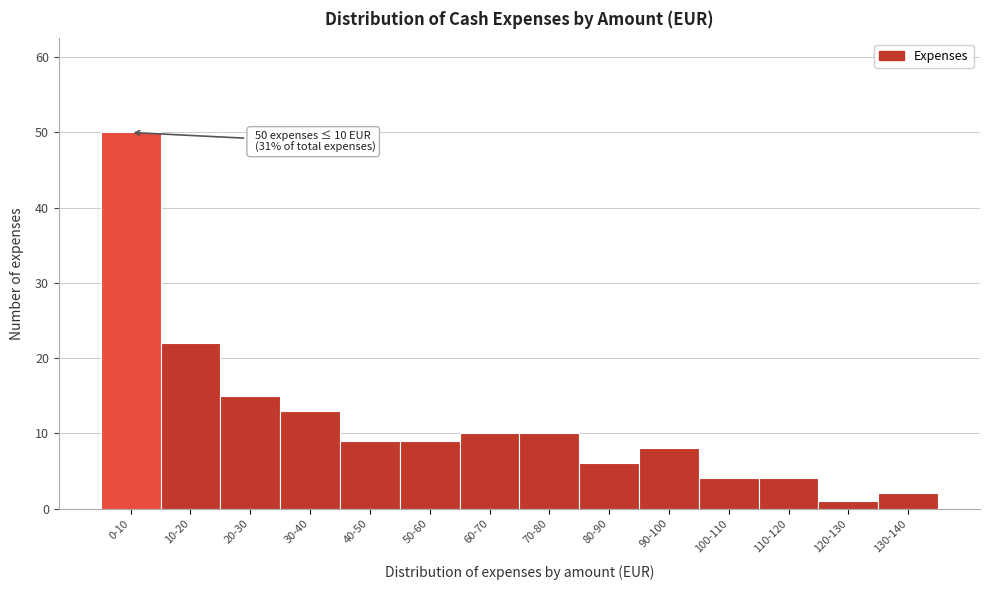

Reading right to left, transcribe all the data shown in this chart.

130-140=2	120-130=1	110-120=4	100-110=4	90-100=8	80-90=6	70-80=10	60-70=10	50-60=9	40-50=9	30-40=13	20-30=15	10-20=22	0-10=50